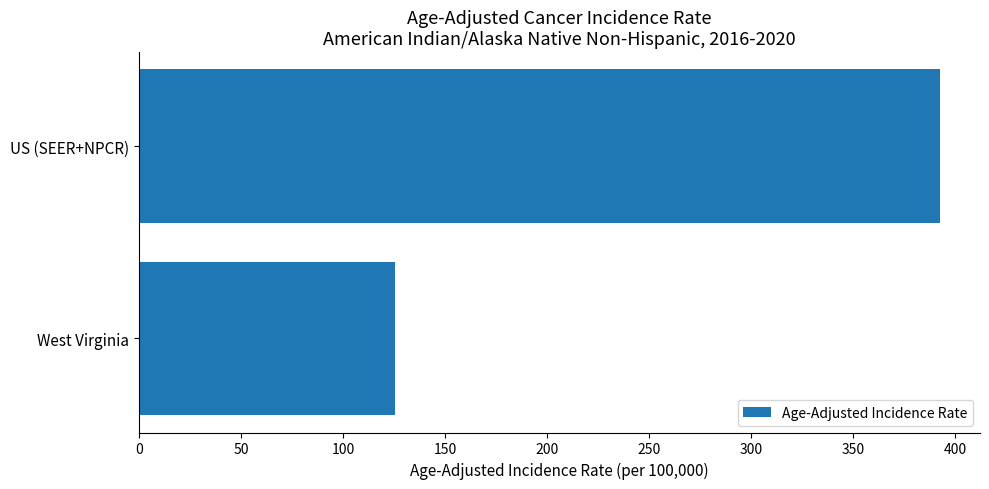

List the labels in order of value, smallest first.

West Virginia, US (SEER+NPCR)